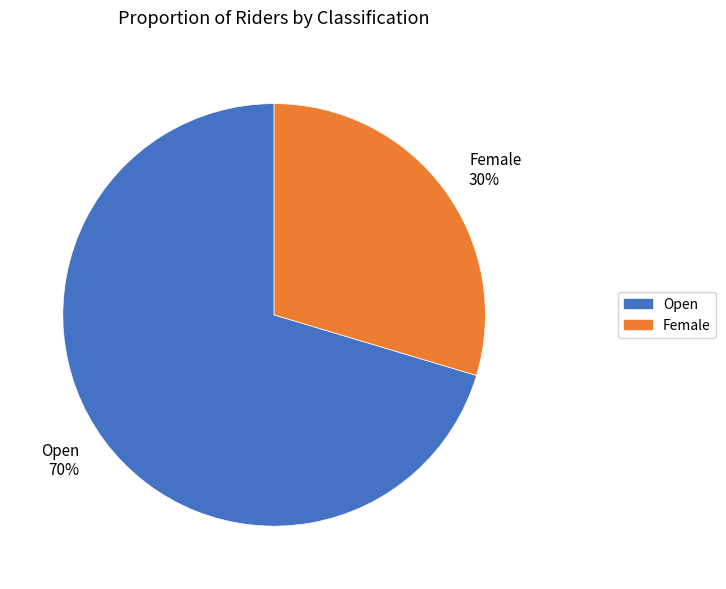

Which has a higher value, Female or Open?

Open